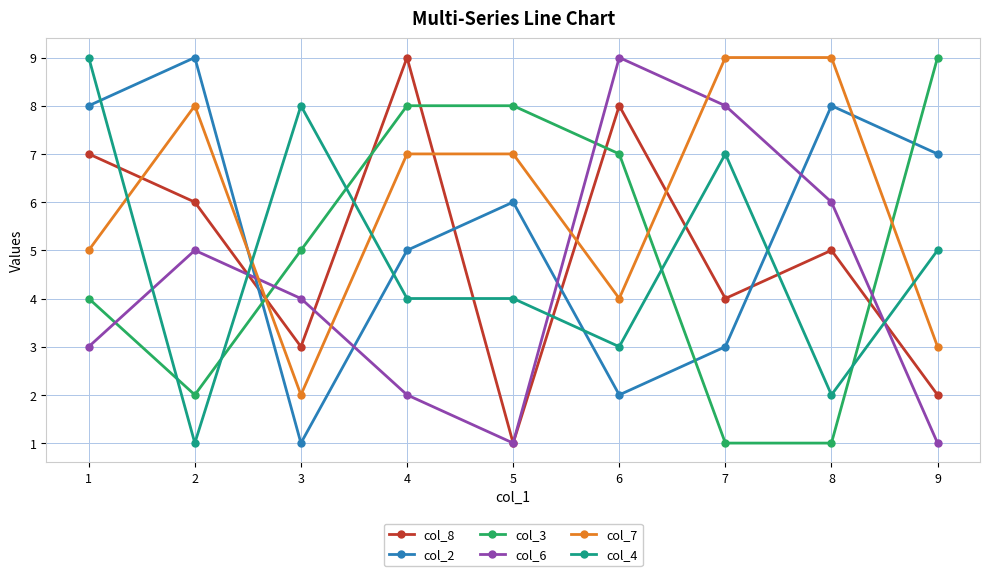

Reading right to left, what are all the values shown in this chart?

col_8: 9=2	8=5	7=4	6=8	5=1	4=9	3=3	2=6	1=7
col_2: 9=7	8=8	7=3	6=2	5=6	4=5	3=1	2=9	1=8
col_3: 9=9	8=1	7=1	6=7	5=8	4=8	3=5	2=2	1=4
col_6: 9=1	8=6	7=8	6=9	5=1	4=2	3=4	2=5	1=3
col_7: 9=3	8=9	7=9	6=4	5=7	4=7	3=2	2=8	1=5
col_4: 9=5	8=2	7=7	6=3	5=4	4=4	3=8	2=1	1=9